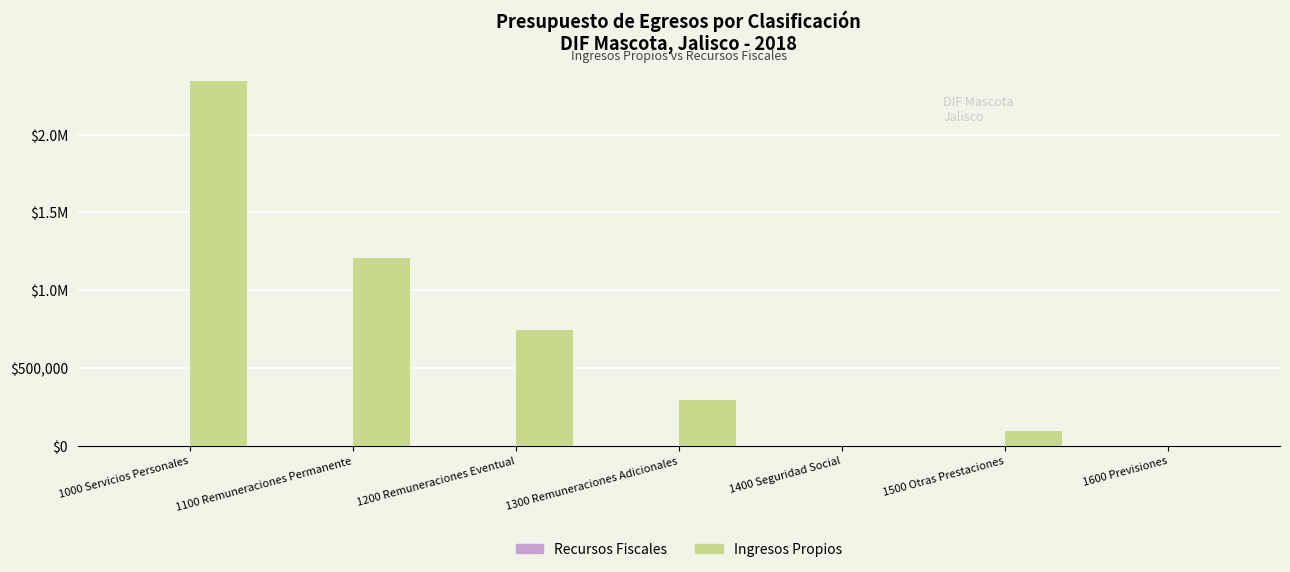

Does the chart contain any negative values?

No